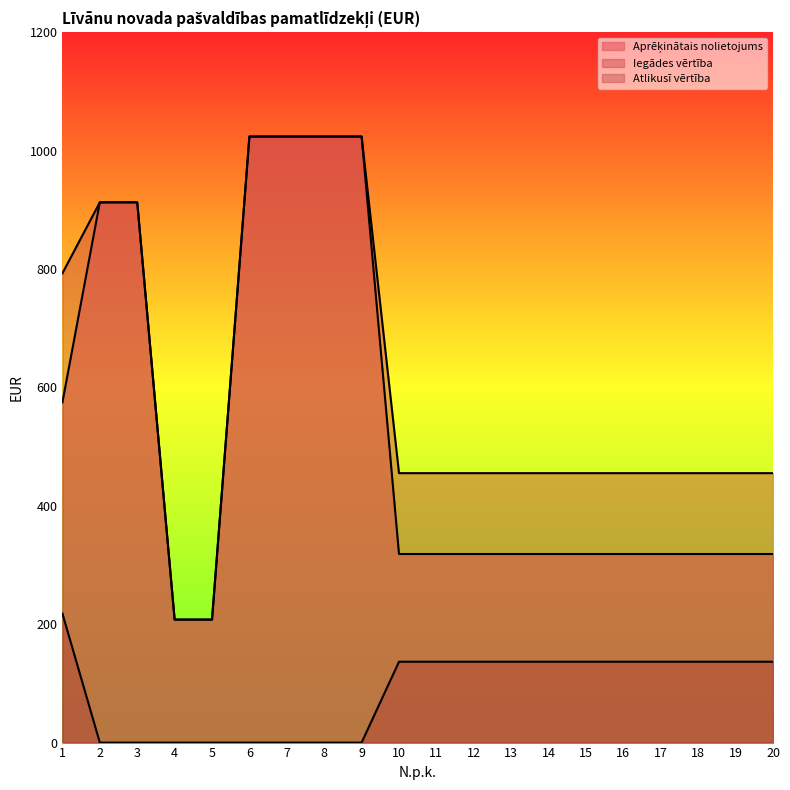

At which label does Iegādes vērtība first exceed 455?

1